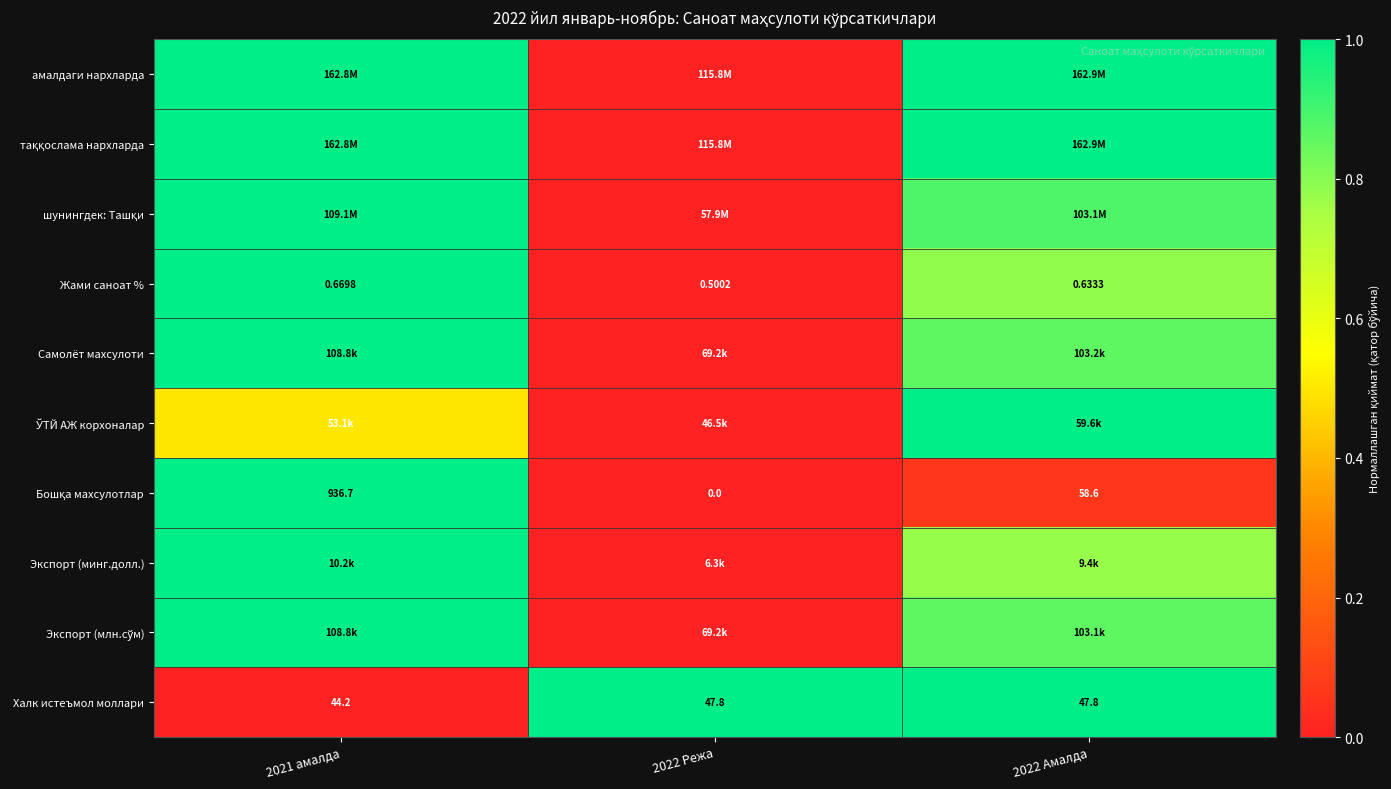

Is the value of Жами саноат % at 2021 амалда greater than the value of Халк истеъмол моллари at 2021 амалда?

No